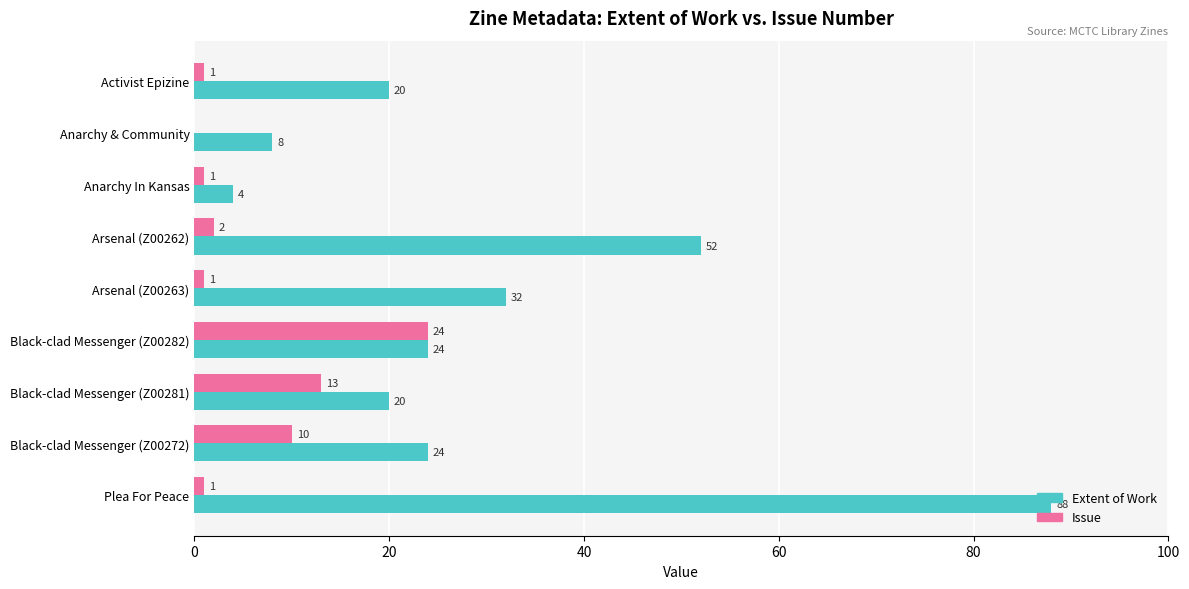

At which category is the sum across all series the highest?

Plea For Peace